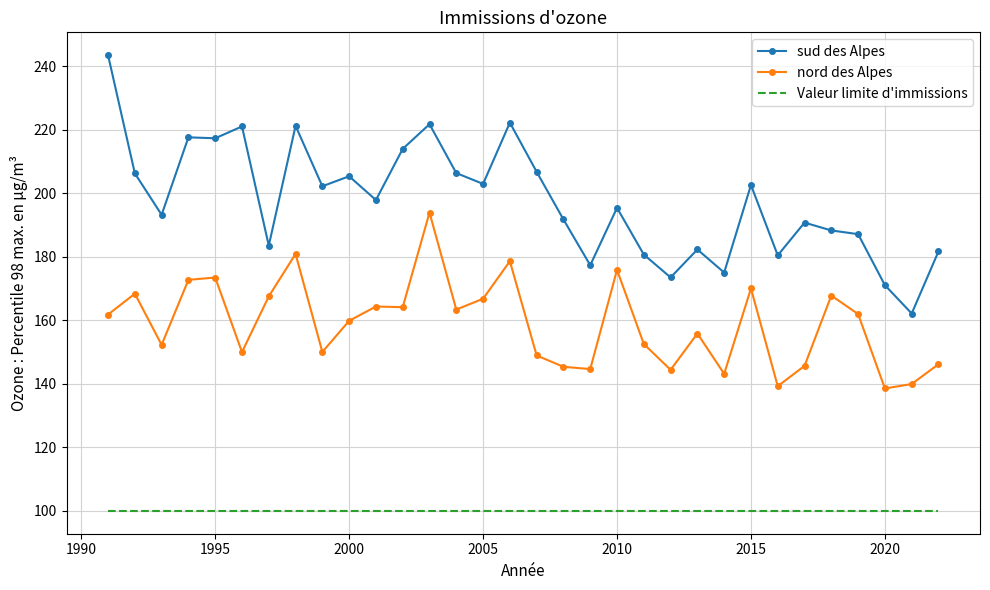

True or false: Valeur limite d'immissions and sud des Alpes cross at least once.

False